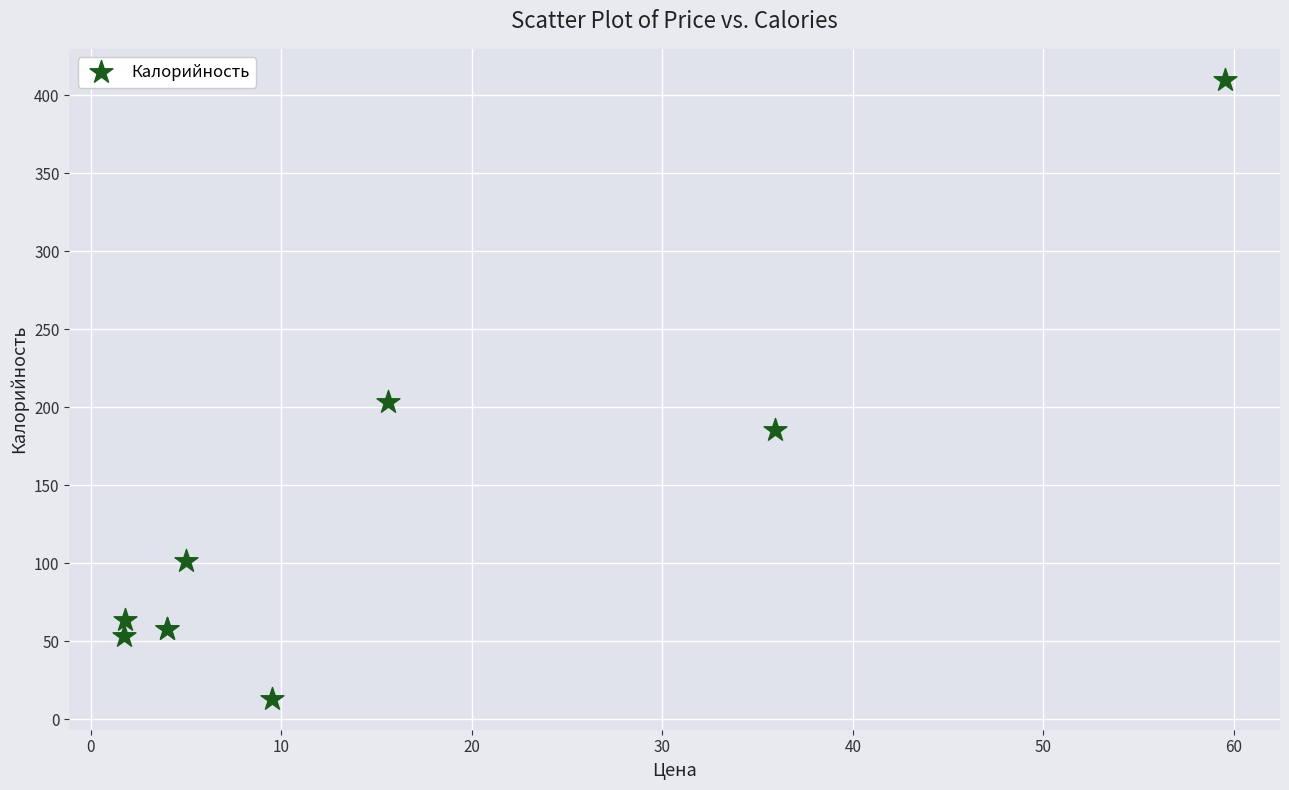

What Y value in the scatter plot is closest to 211?

203.5